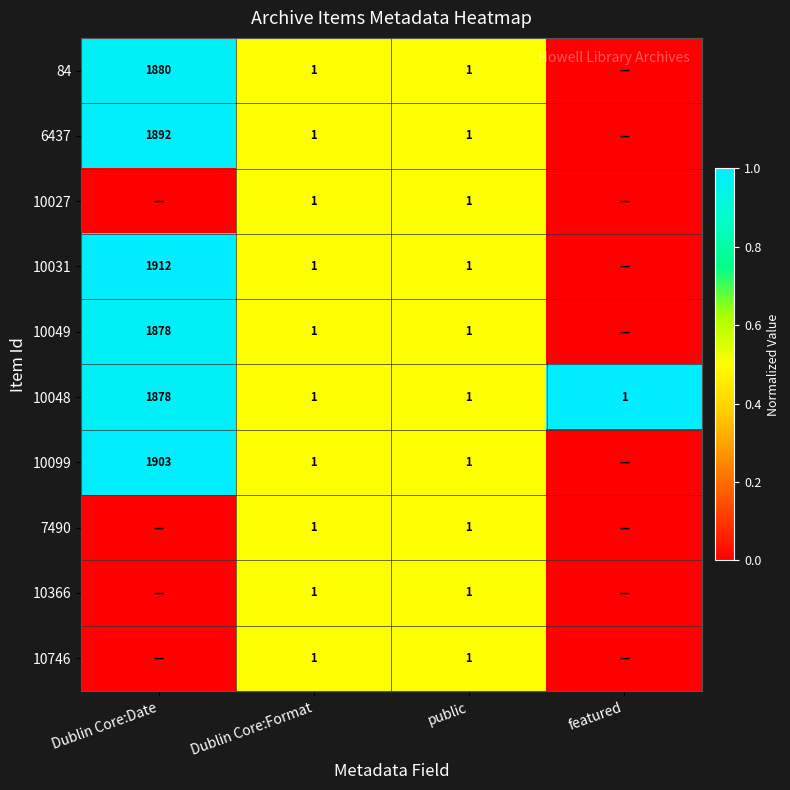

Is the value of 10099 at Dublin Core:Format greater than the value of 84 at Dublin Core:Date?

No